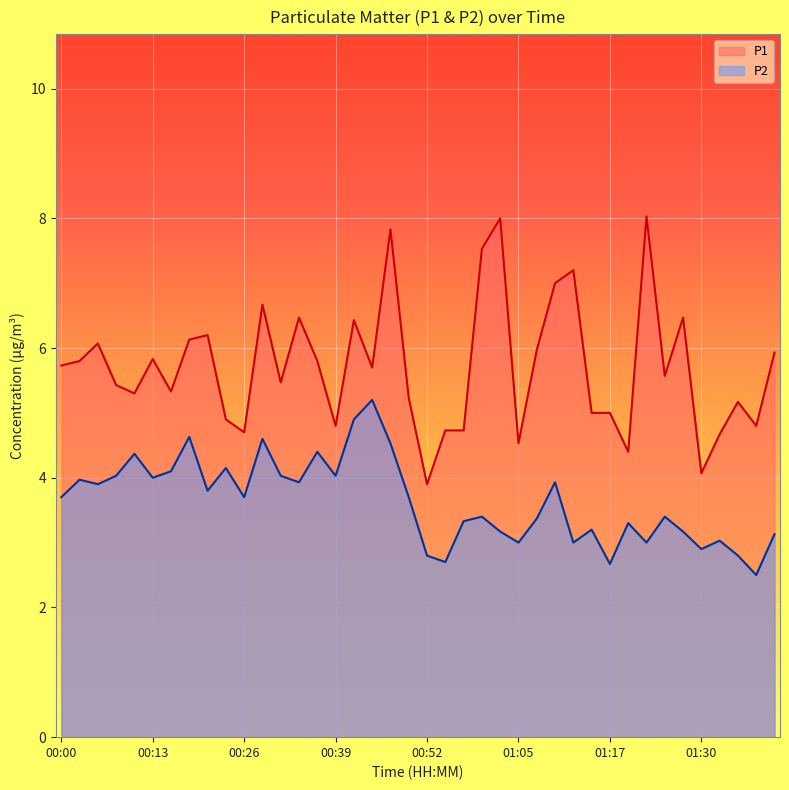

How many lines are shown in the chart?

2